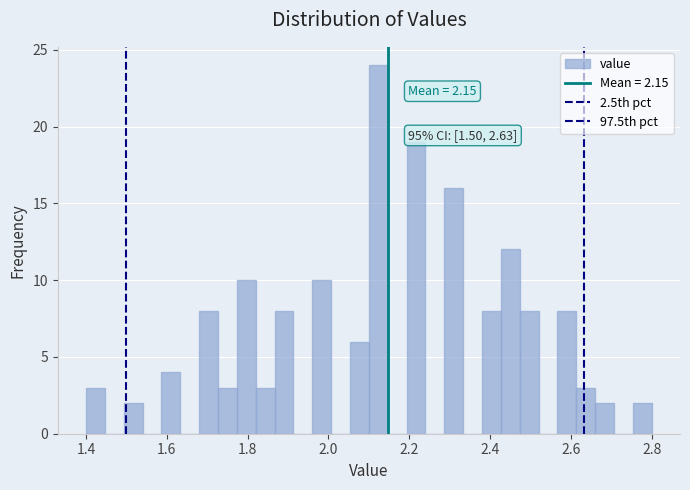

Read against the x-axis, roughly where is the centre of the tallest bar?

2.12